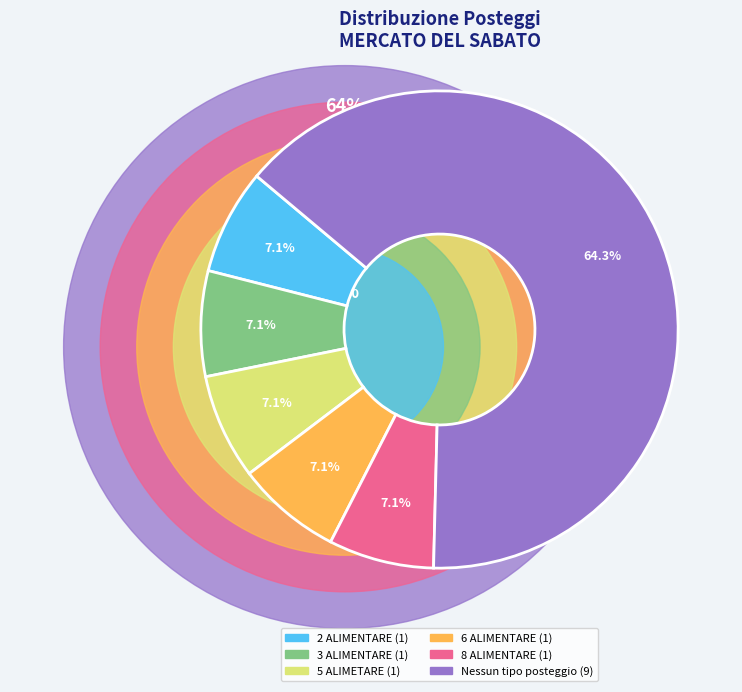

Is there any slice that represents more than half of the pie?

Yes